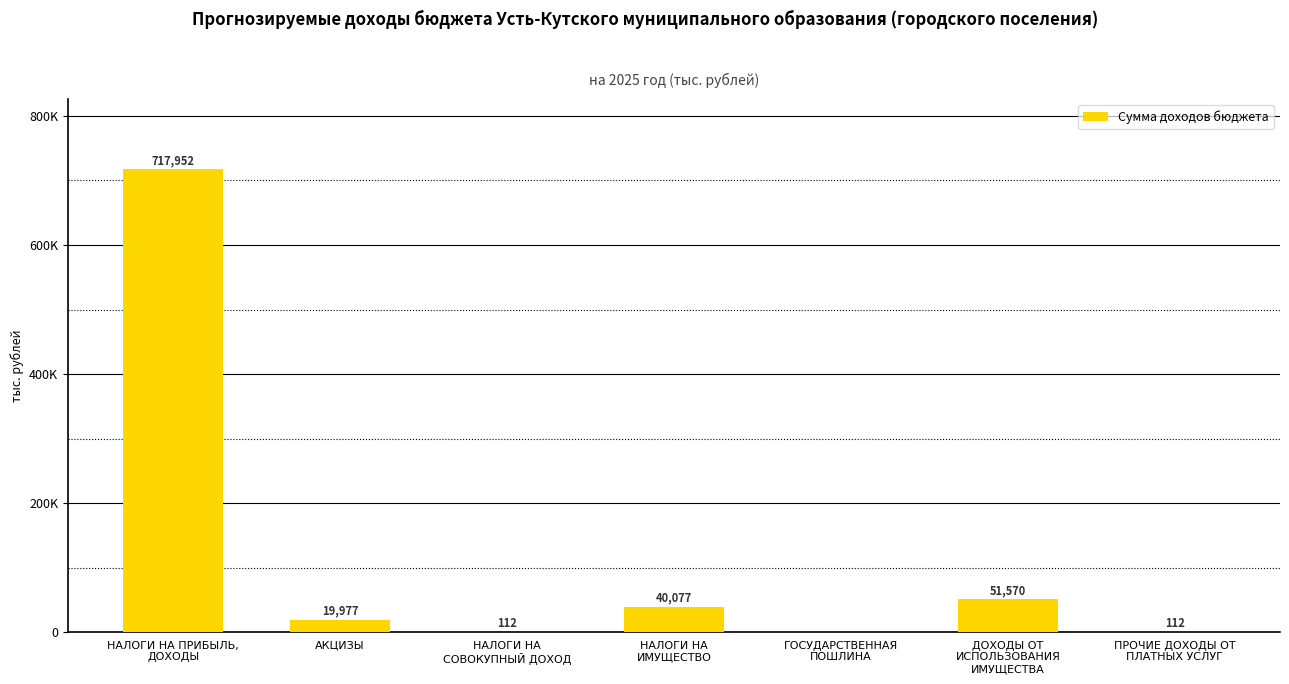

Are the bars horizontal?

No